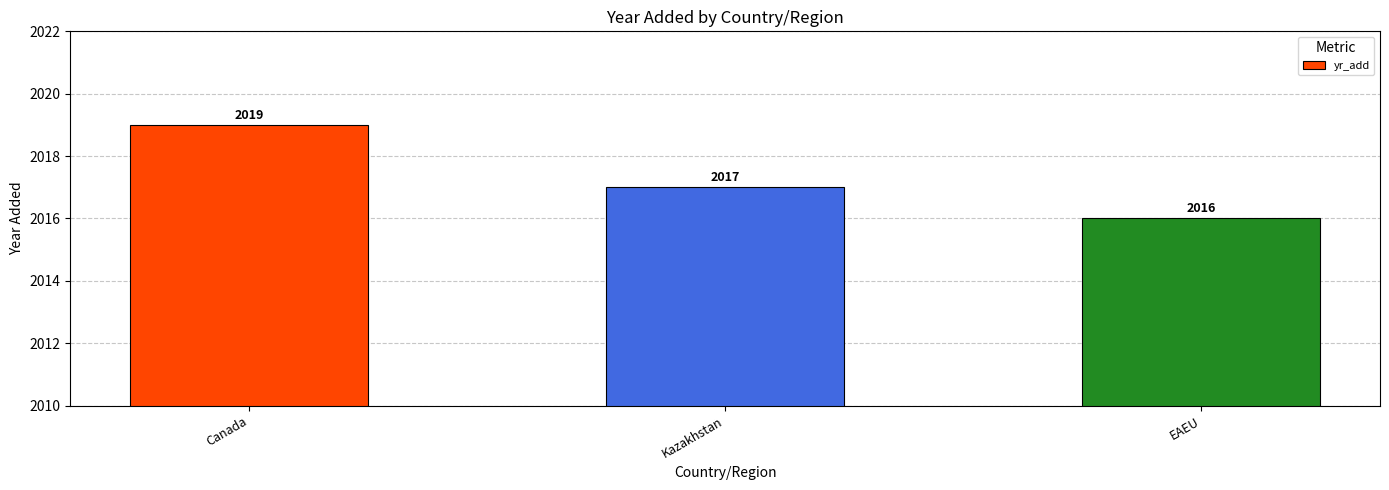

What is the sum of all values?

6052